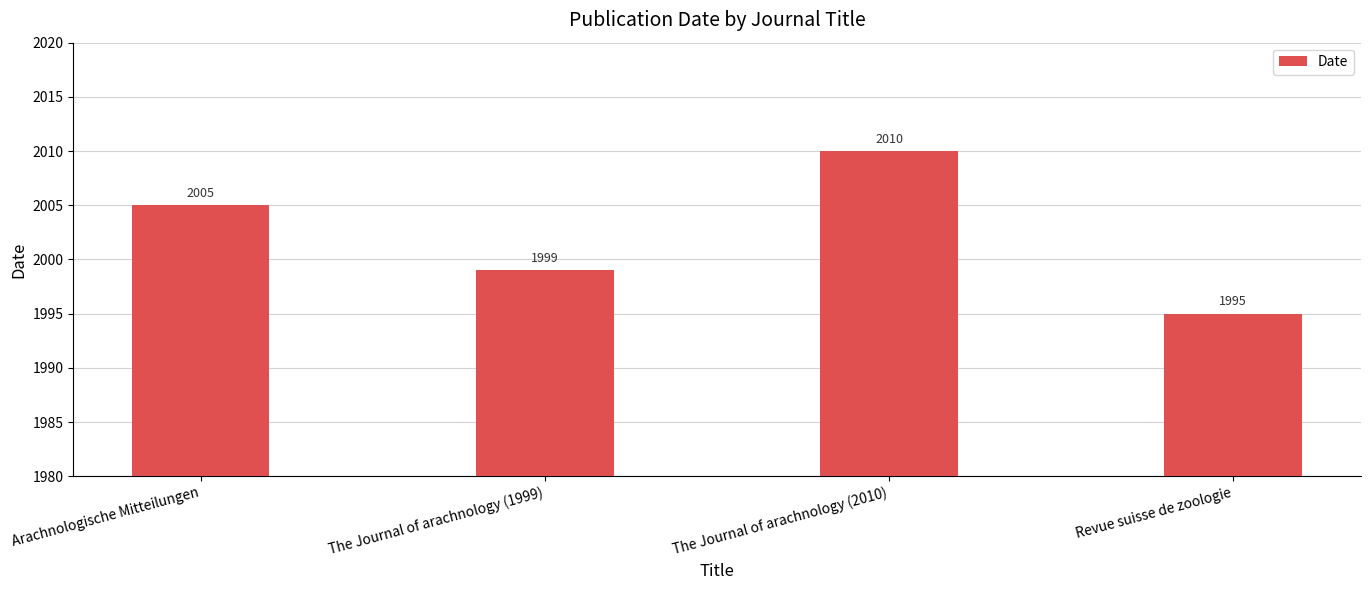

Does the chart contain stacked bars?

No